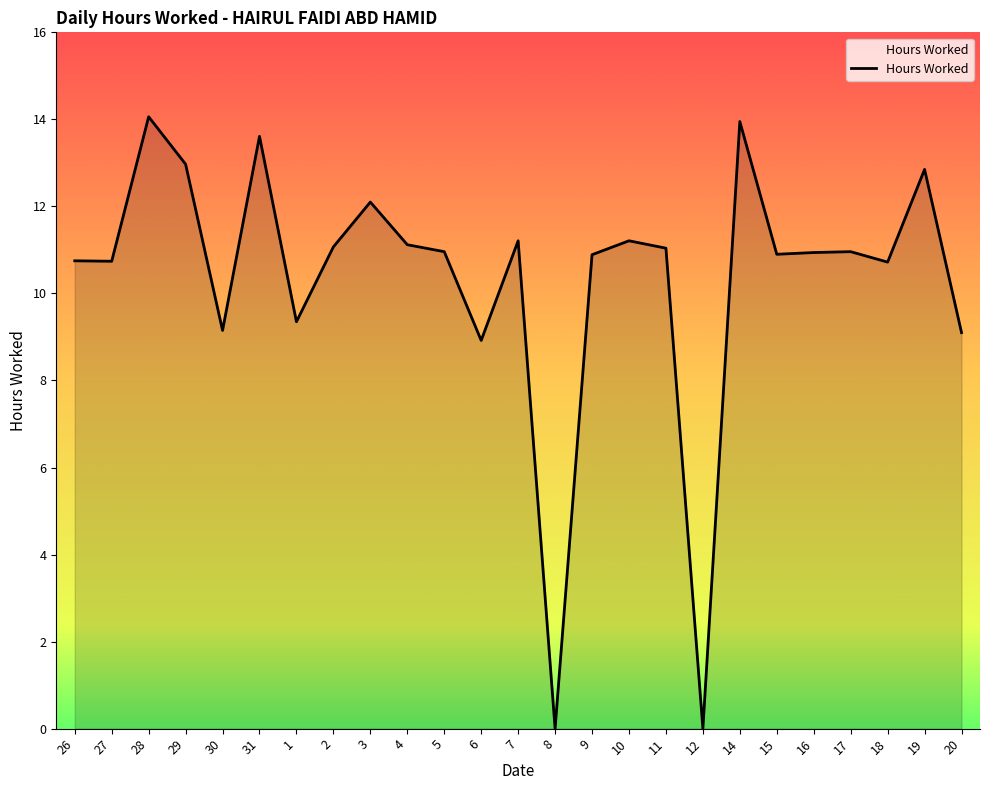

True or false: the data shows 14.5 at 17.

False